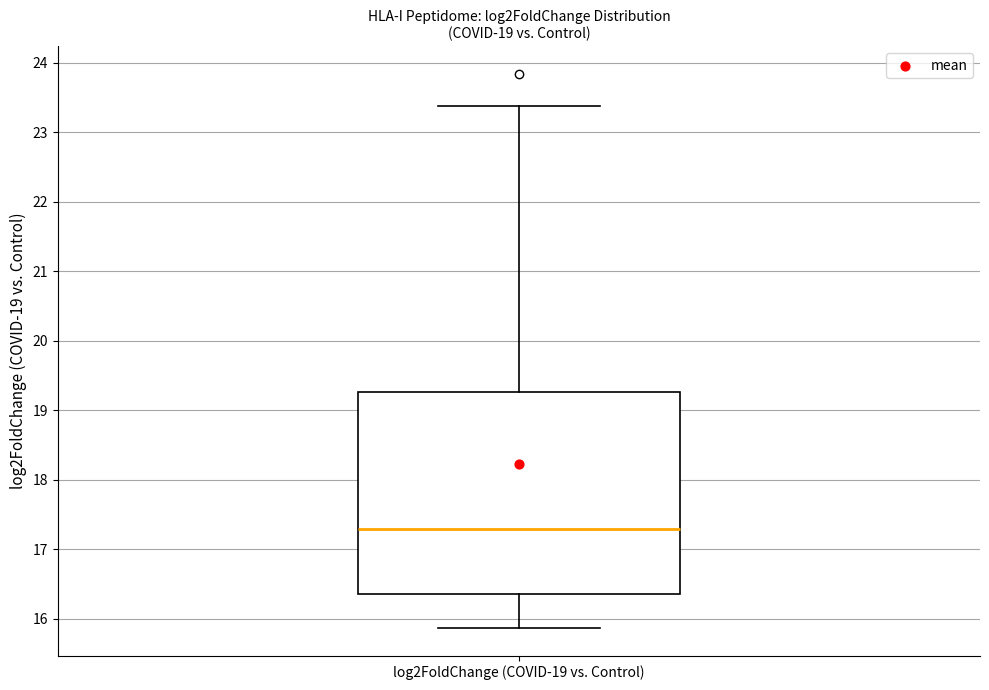

Transcribe this box plot: give where the median line is, the range the box spans, and where the two whiskers end, as read against the y-axis. The values are not printed on the chart, so give them approximately, as read against the axis.

median 17.3, box 16.4 to 19.3, whiskers 15.9 to 23.4